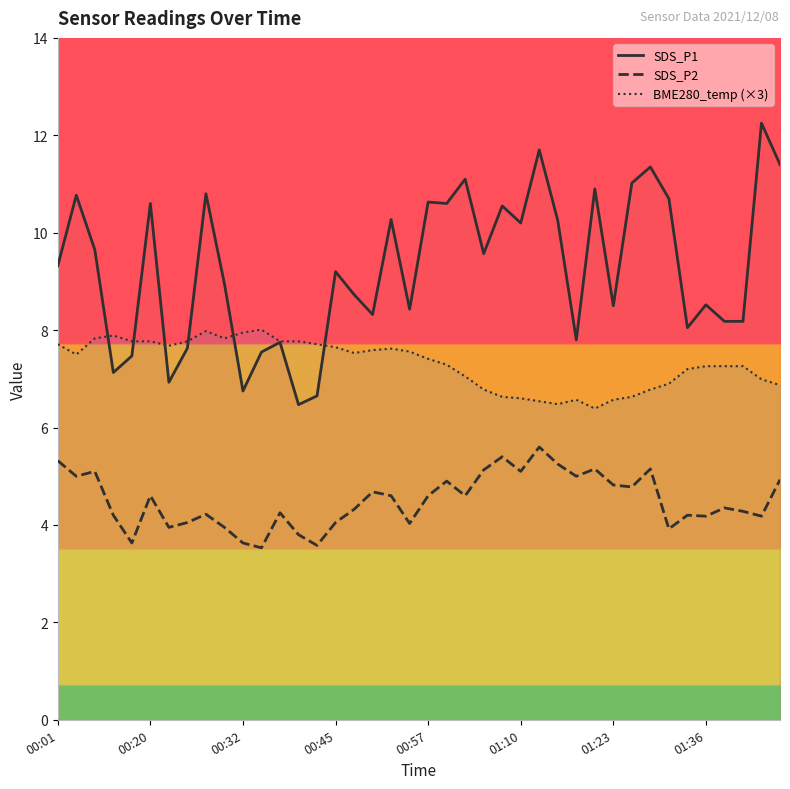

Is it true that SDS_P2 equals 5.4 at 9?

False